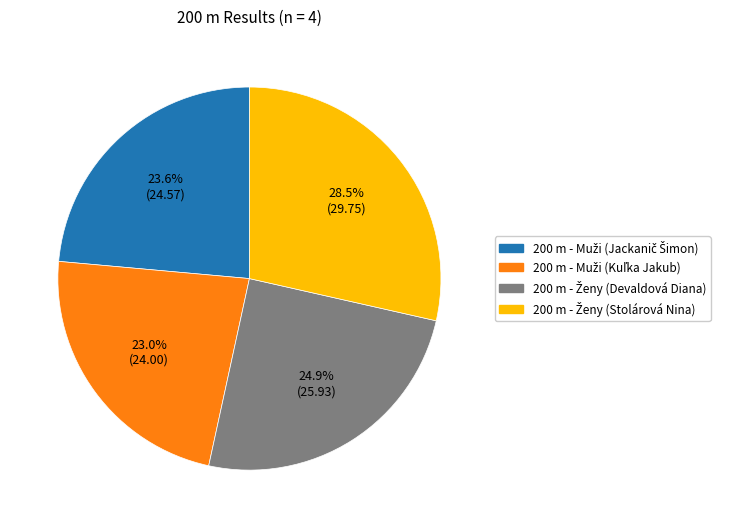

Is there any slice that represents more than half of the pie?

No